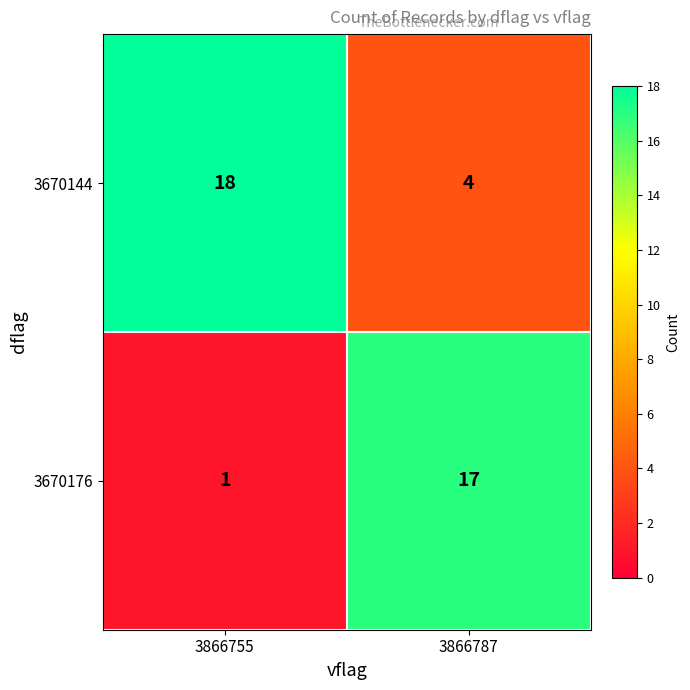

List the series in order of their peak value, lowest first.

3670176, 3670144